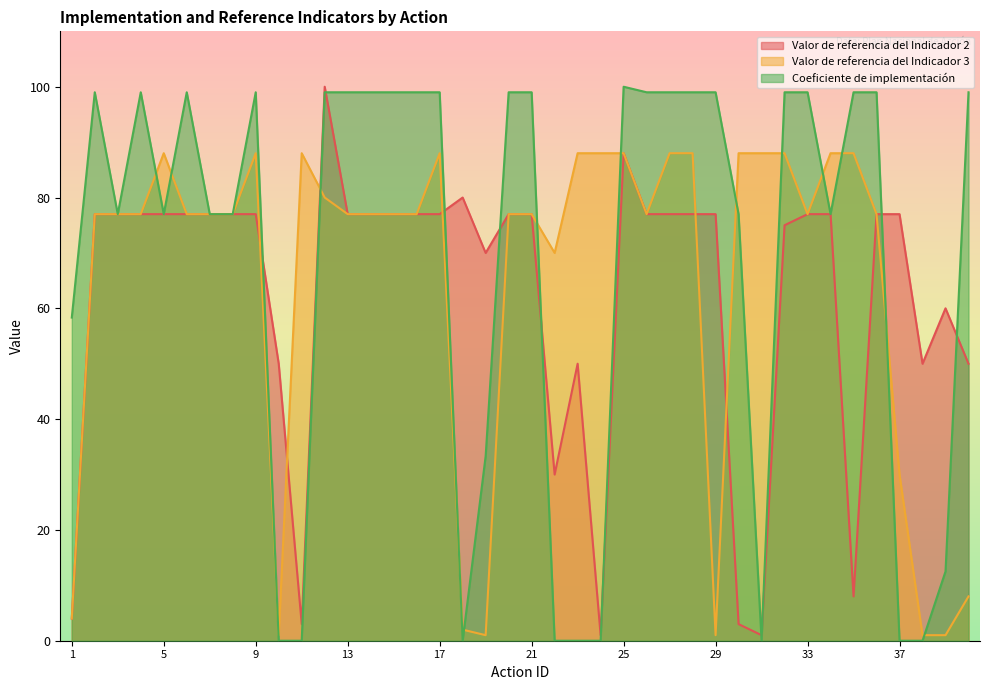

Reading left to right, what are all the values shown in this chart?

Valor de referencia del Indicador 2: 4.0	77.0	77.0	77.0	77.0	77.0	77.0	77.0	77.0	50.0	3.0	100.0	77.0	77.0	77.0	77.0	77.0	80.0	70.0	77.0	77.0	30.0	50.0	1.0	88.0	77.0	77.0	77.0	77.0	3.0	1.0	75.0	77.0	77.0	8.0	77.0	77.0	50.0	60.0	50.0
Valor de referencia del Indicador 3: 4.0	77.0	77.0	77.0	88.0	77.0	77.0	77.0	88.0	1.0	88.0	80.0	77.0	77.0	77.0	77.0	88.0	2.0	1.0	77.0	77.0	70.0	88.0	88.0	88.0	77.0	88.0	88.0	1.0	88.0	88.0	88.0	77.0	88.0	88.0	77.0	30.0	1.0	1.0	8.0
Coeficiente de implementación: 58.3	99.0	77.0	99.0	77.0	99.0	77.0	77.0	99.0	0.0	0.0	99.0	99.0	99.0	99.0	99.0	99.0	0.0	33.3	99.0	99.0	0.0	0.0	0.0	100.0	99.0	99.0	99.0	99.0	77.0	0.0	99.0	99.0	77.0	99.0	99.0	0.0	0.0	12.5	99.0